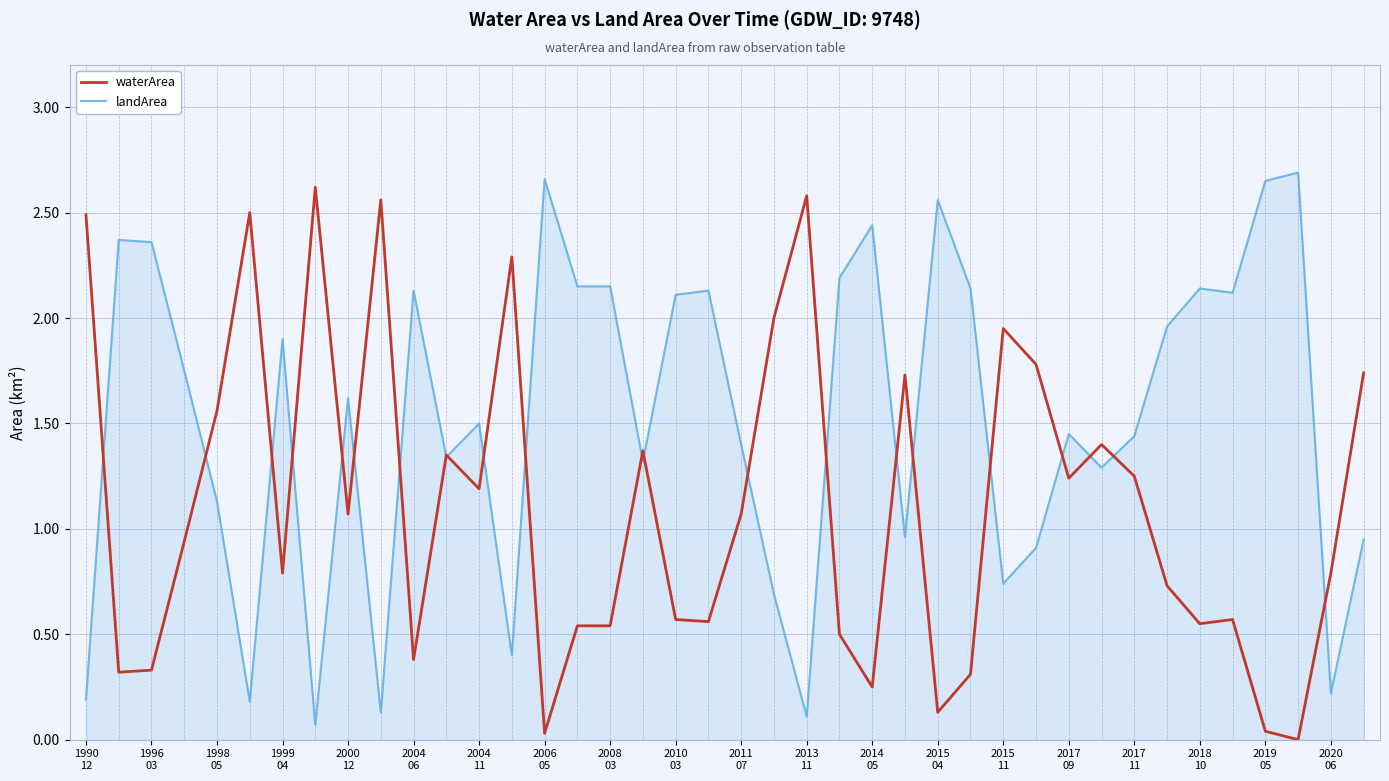

Does the chart display data point markers on the line(s)?

No